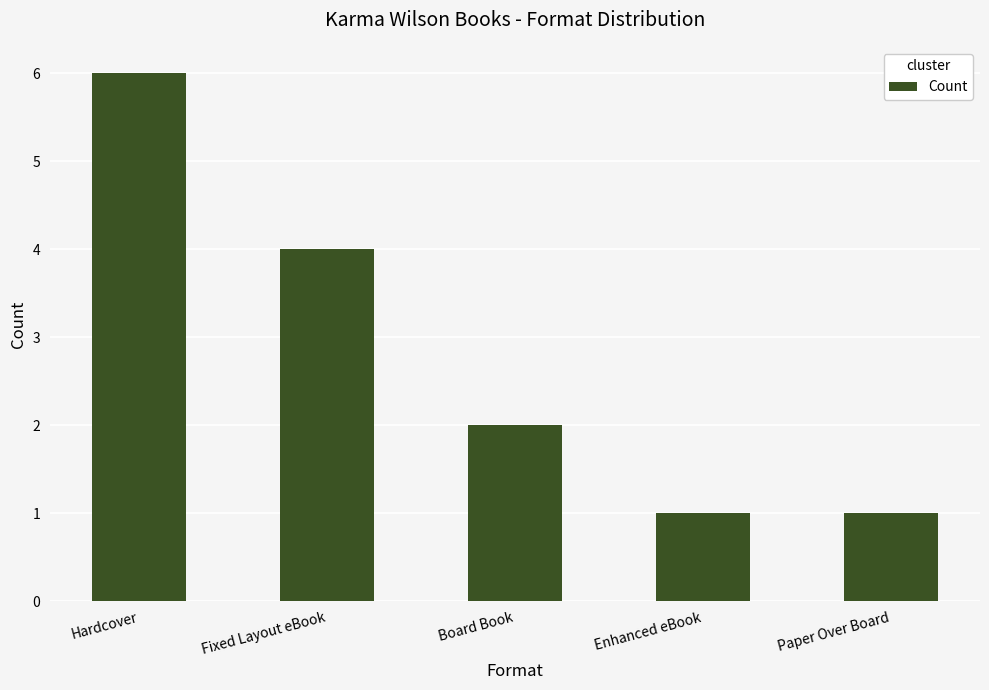

True or false: the data shows 4 at Hardcover.

False